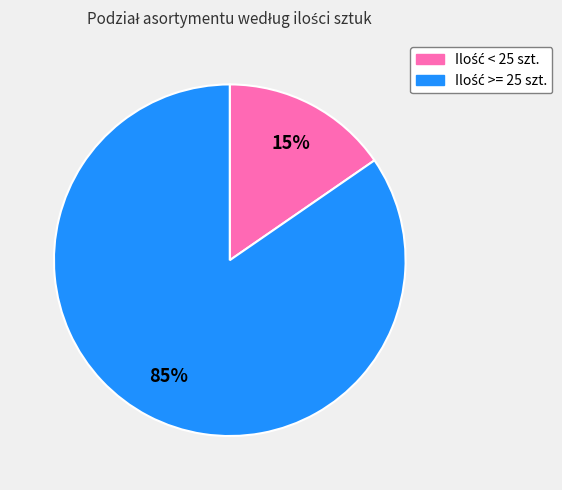

To the nearest percent, what is the average slice percentage?

50%